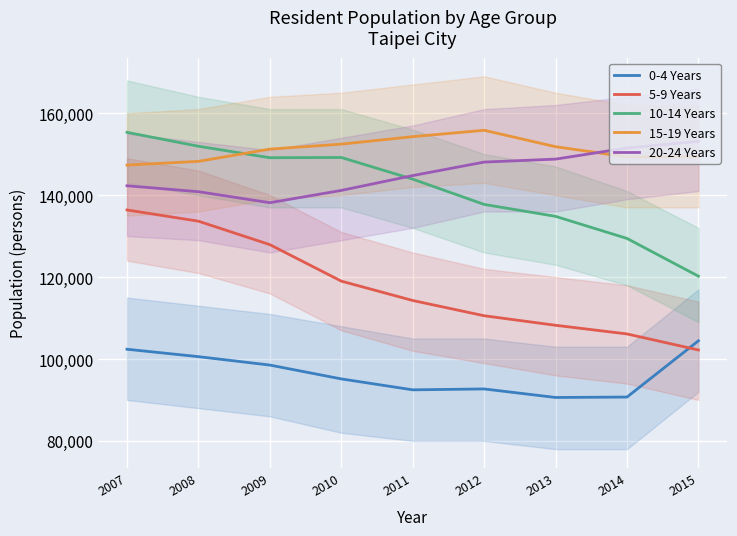

Reading left to right, what are all the values shown in this chart?

0-4 Years: 102381	100572	98517	95139	92473	92691	90608	90712	104442
5-9 Years: 136384	133641	127916	119010	114281	110557	108230	106116	102200
10-14 Years: 155328	151933	149132	149192	143904	137734	134820	129428	120212
15-19 Years: 147337	148244	151238	152447	154275	155831	151819	149342	149387
20-24 Years: 142288	140838	138149	141151	144772	148067	148790	151507	153132